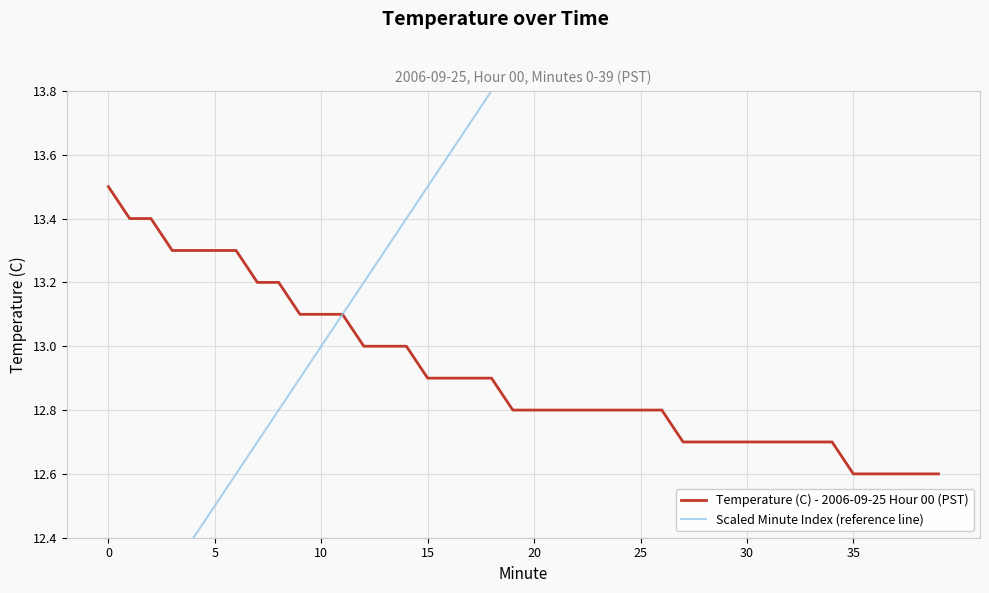

The Temperature (C) - 2006-09-25 Hour 00 (PST) series shows 3.2 at 13. True or false?

False